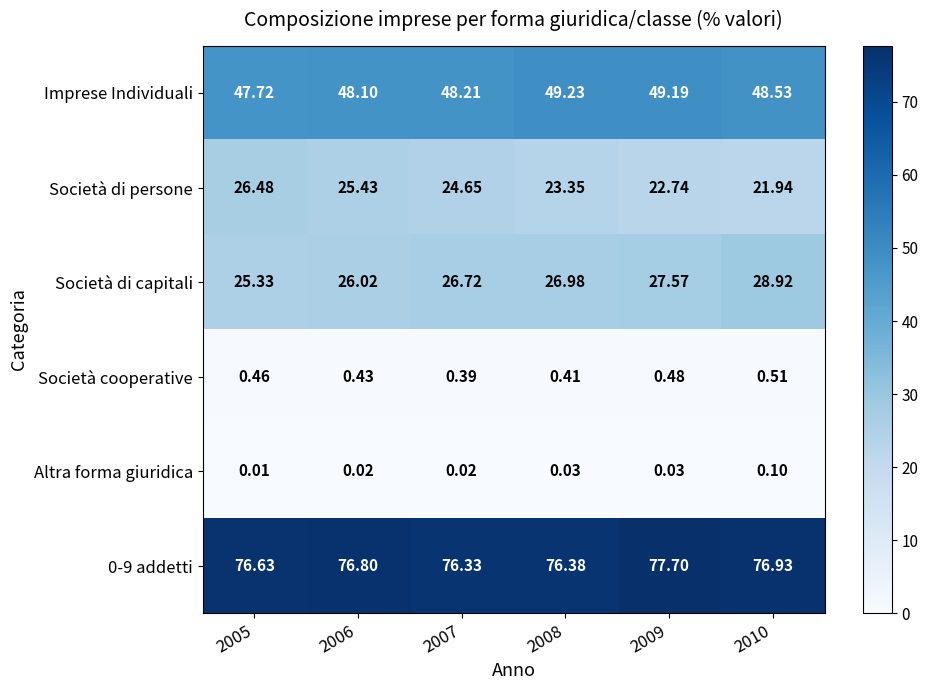

Is the value of Imprese Individuali at 2007 greater than the value of Società di capitali at 2007?

Yes